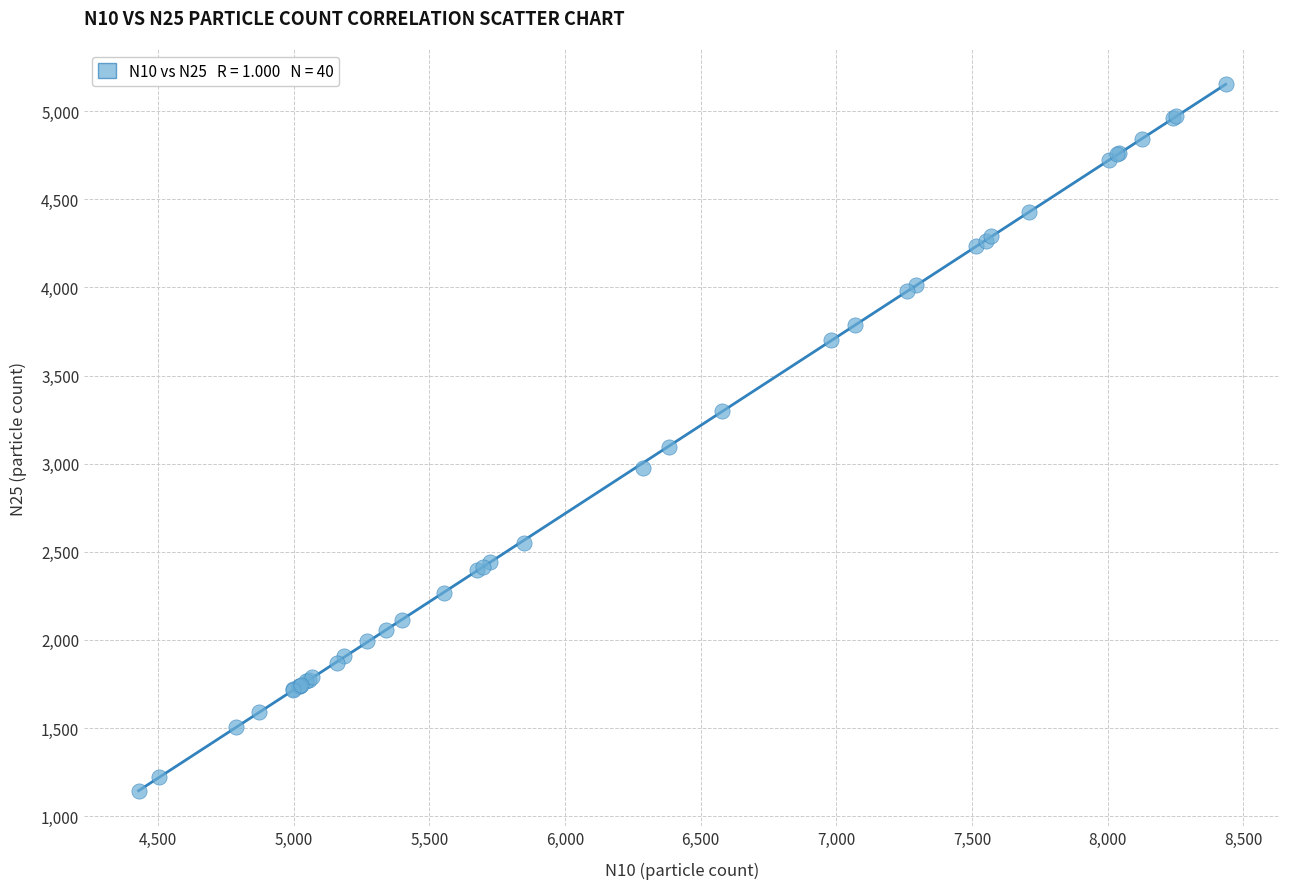

What Y value in the scatter plot is closest to 3148?

3096.7